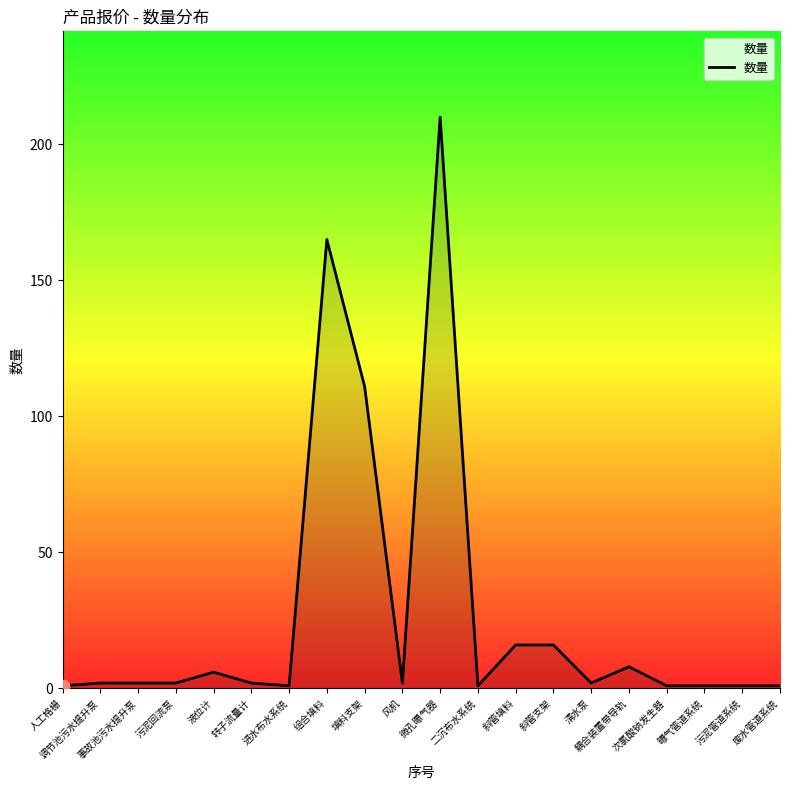

Approximately how many times larger is the value at 斜管支架 compared to 二沉布水系统?

16.0